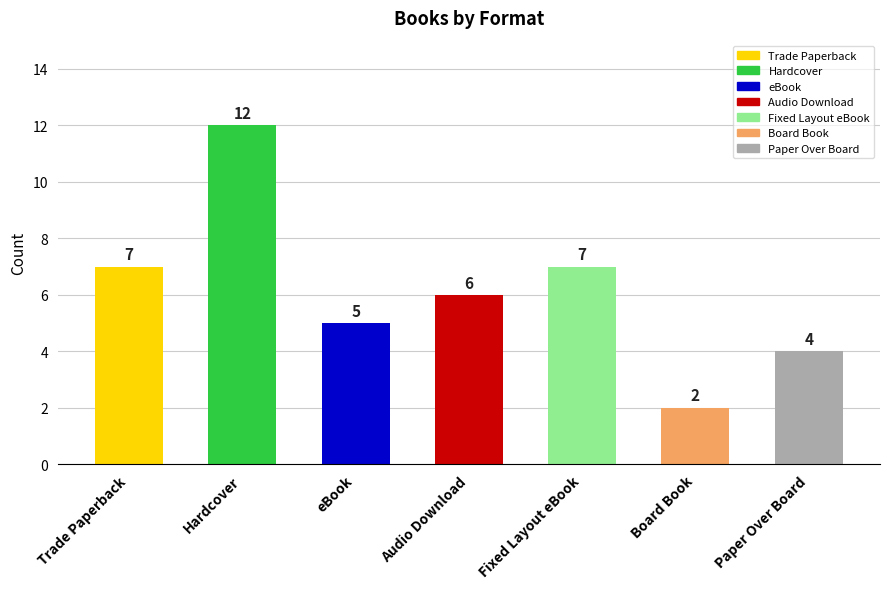

Between Hardcover and Board Book, which is larger?

Hardcover